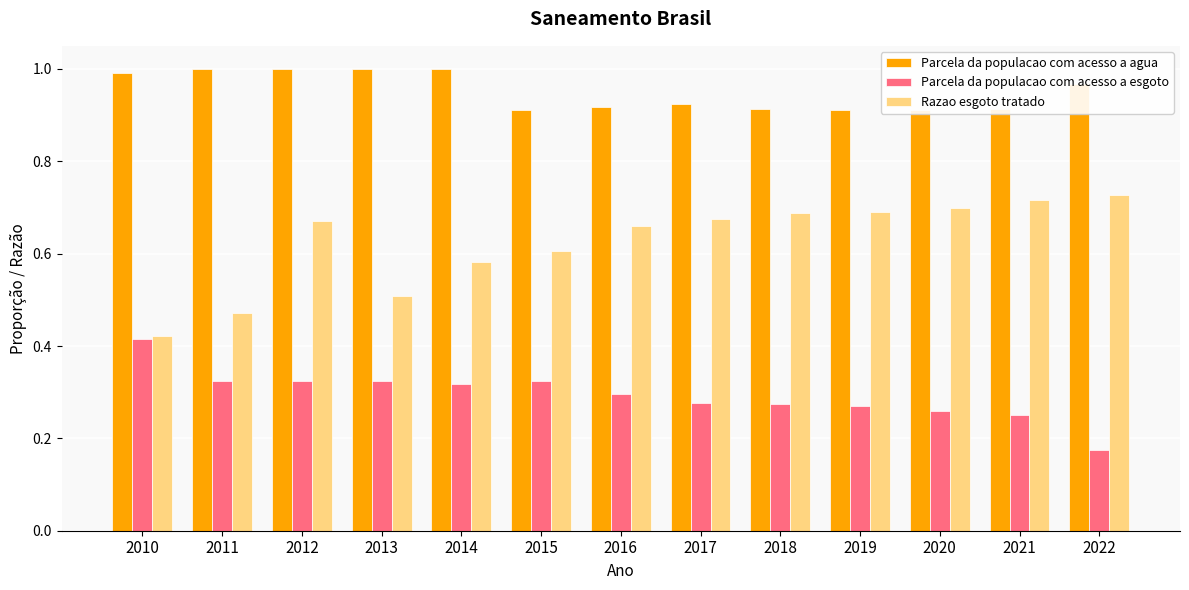

The value of Parcela da populacao com acesso a esgoto at 2016 is 0.3. True or false?

True